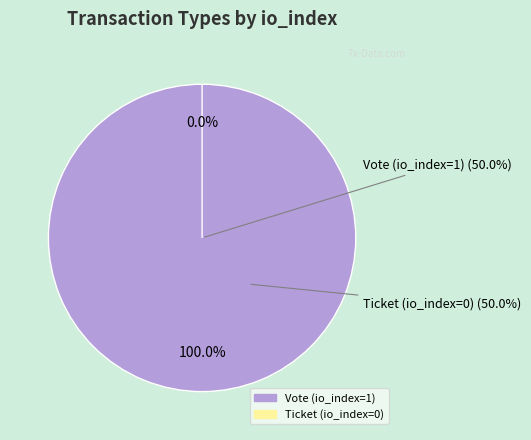

To the nearest percent, what percentage of the pie is Vote (io_index=1)?

100%